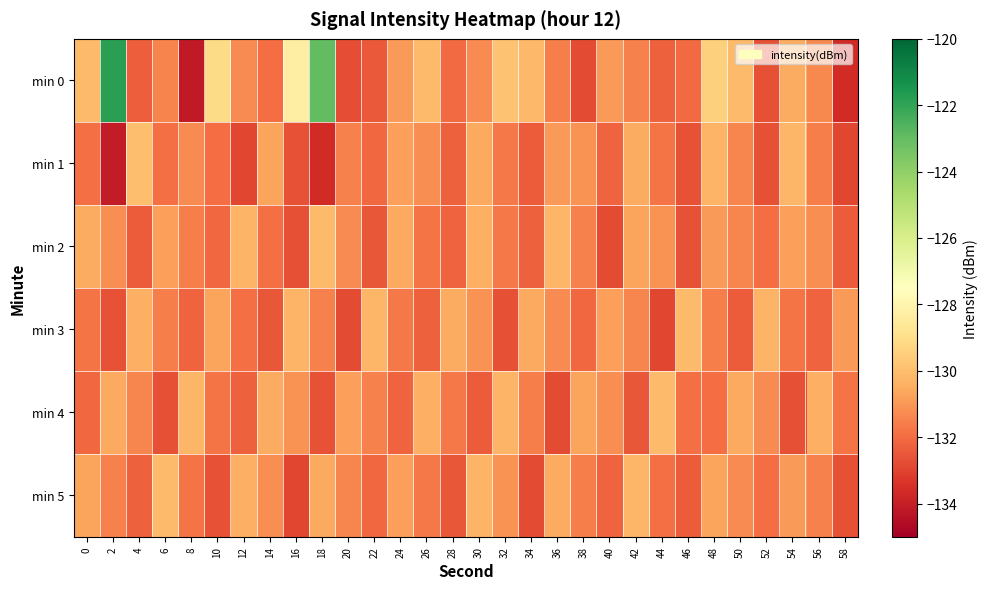

What is the total value across all series at 8?

-791.3